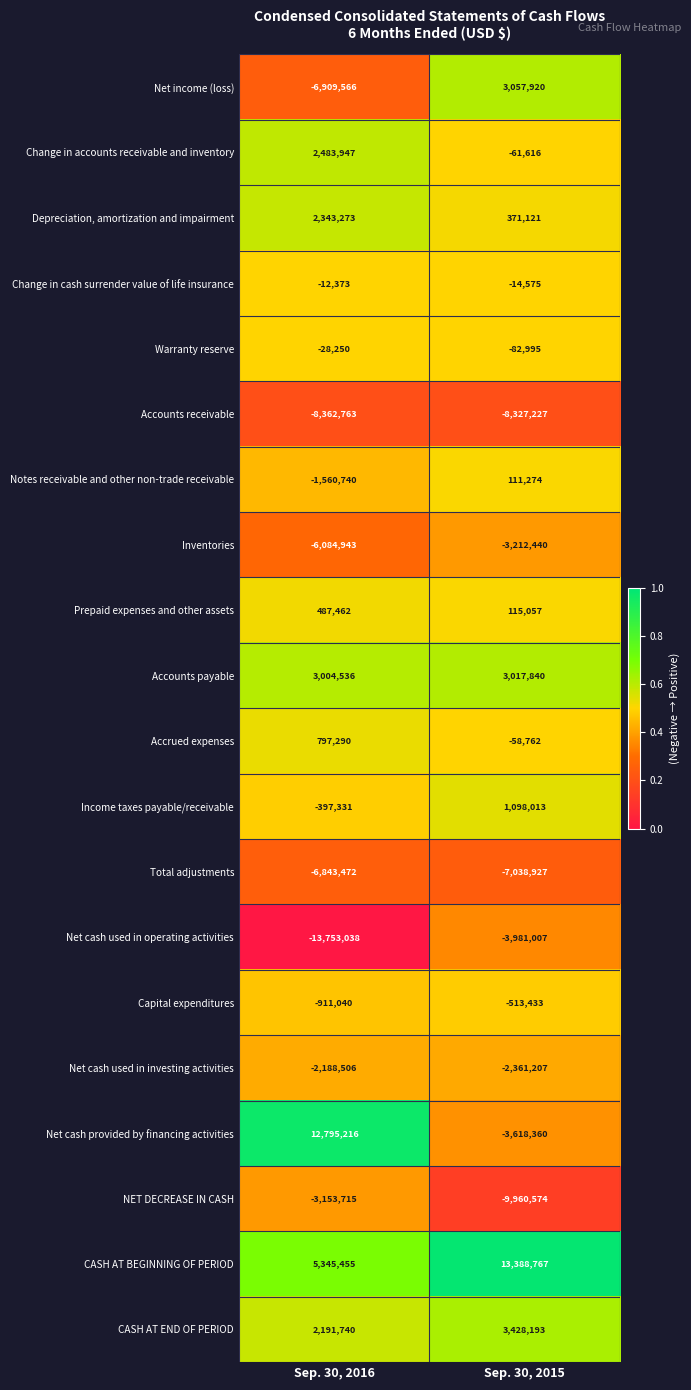

At which category is the sum across all series the highest?

Sep. 30, 2015